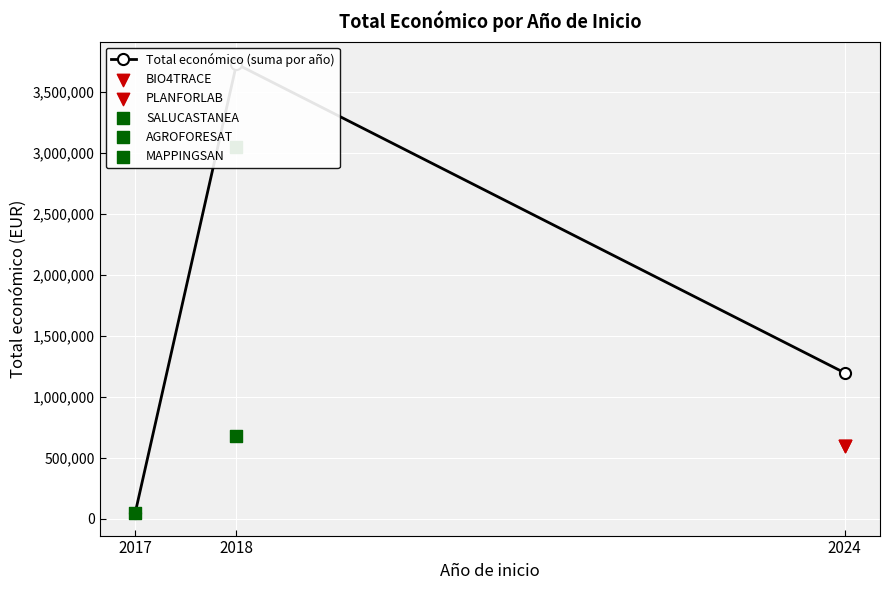

Approximately how many times larger is the value at 2024 compared to 2018?

0.3